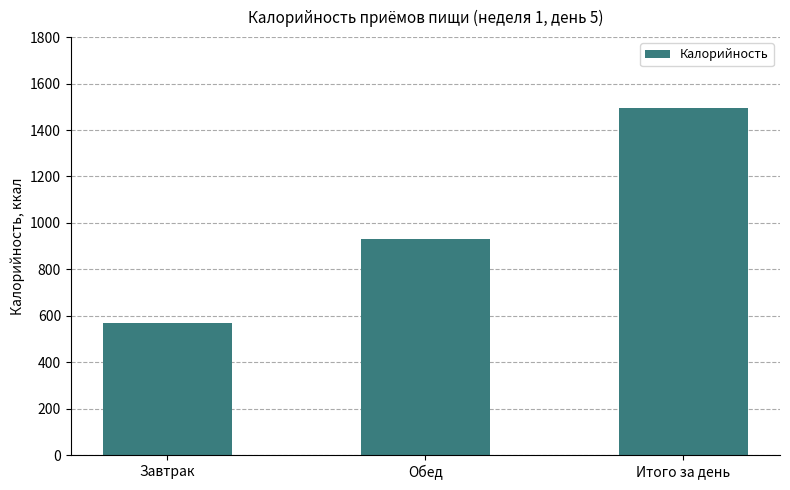

What is the label of the 3rd bar from the left?

Итого за день